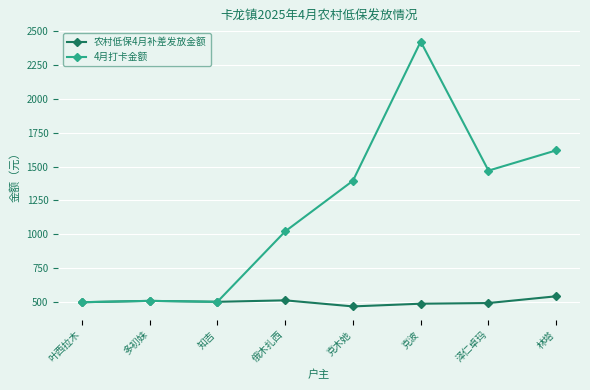

Rank the series by their average value, from highest to lowest.

4月打卡金额, 农村低保4月补差发放金额